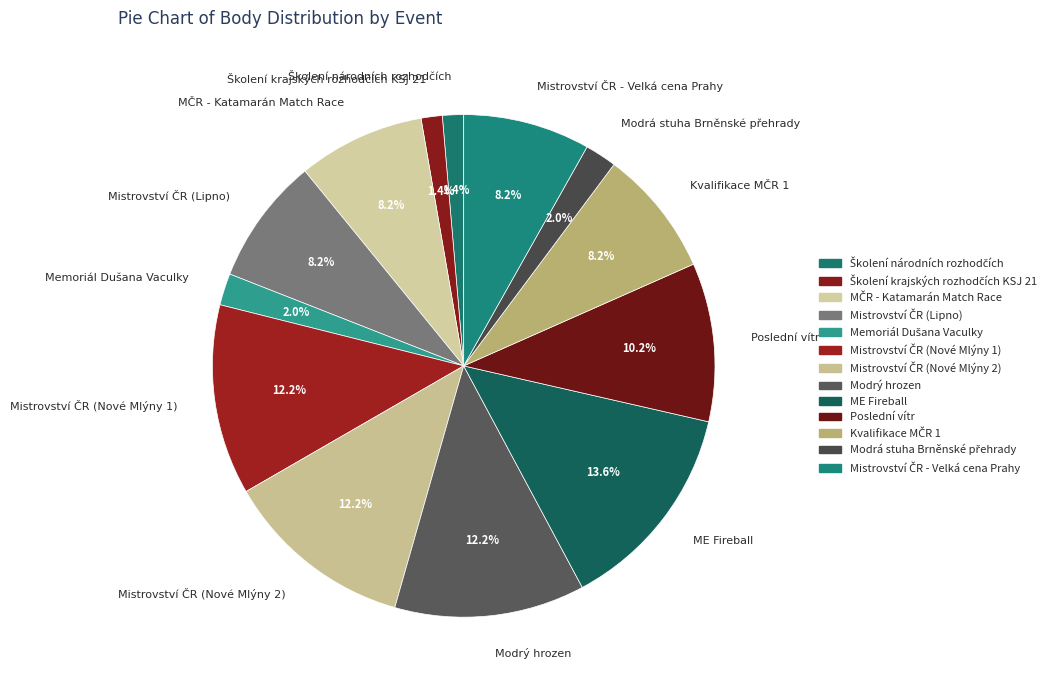

What is the largest slice in the pie chart?

ME Fireball